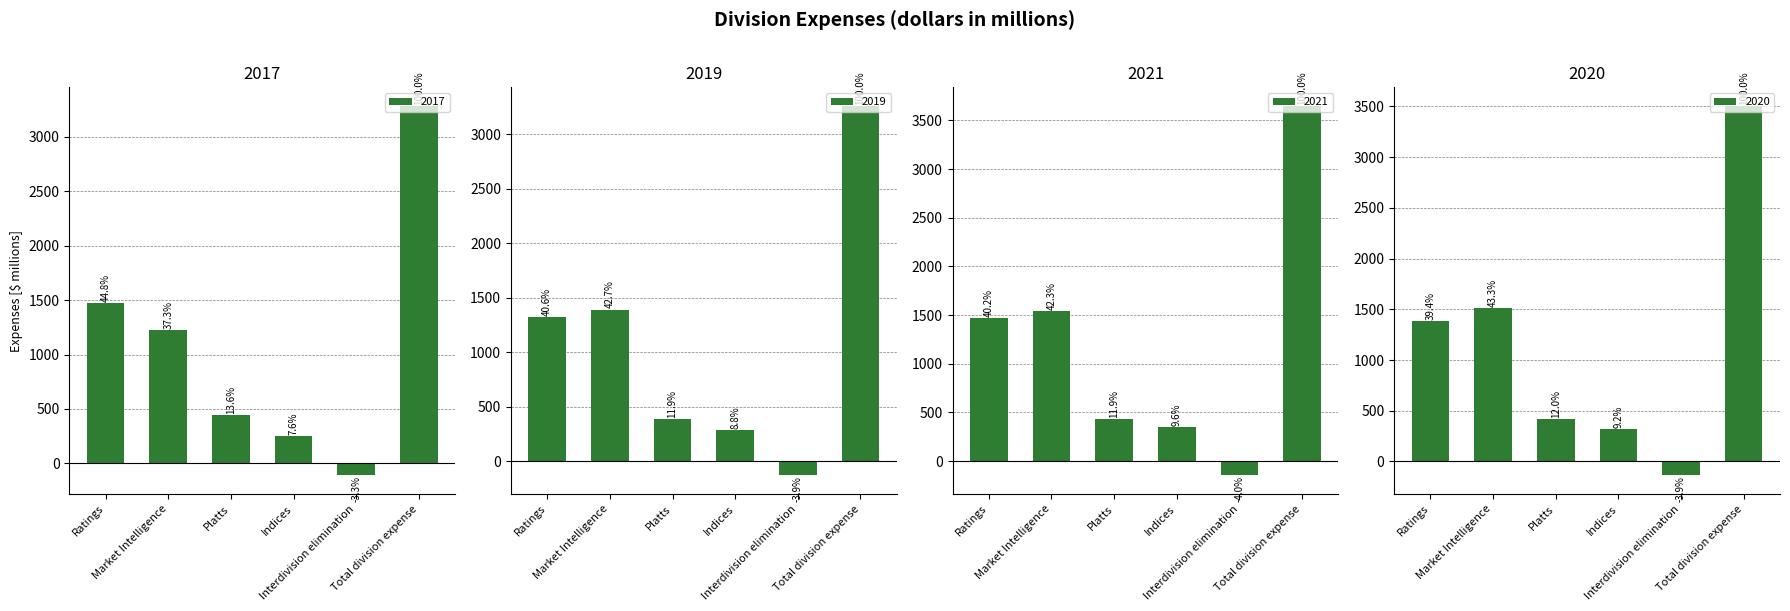

Which category has the highest value in the 2019 series?

Total division expense